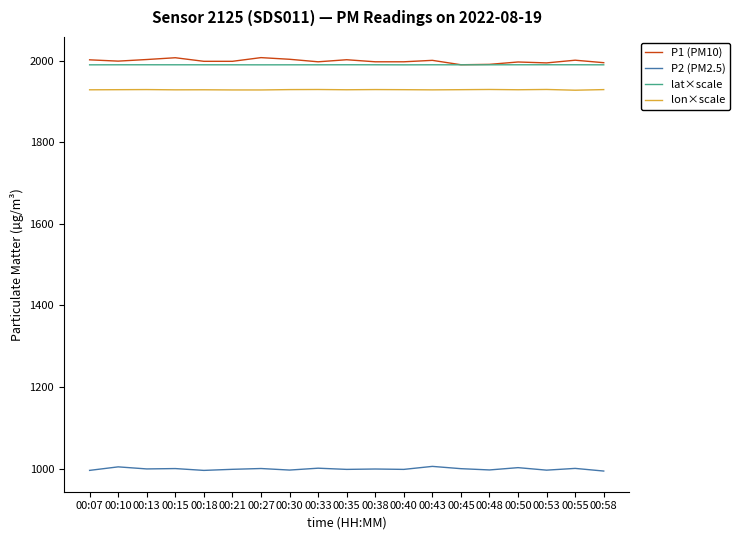

Is the value of P1 (PM10) at 00:27 greater than the value of lat×scale at 00:30?

Yes